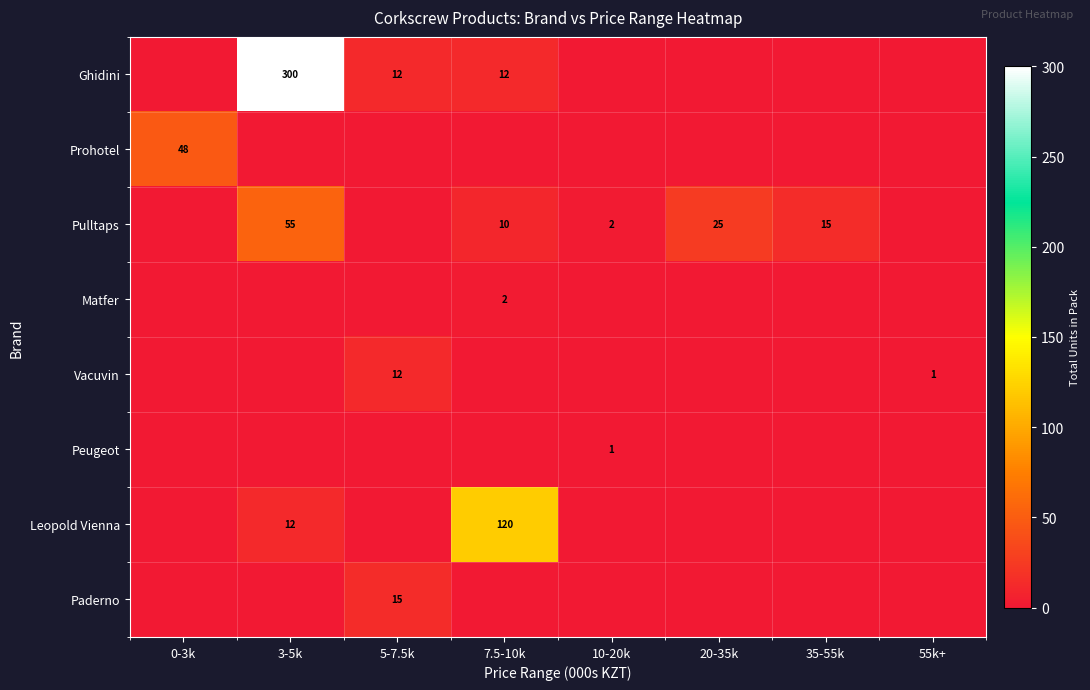

At which category is the sum across all series the highest?

3-5k